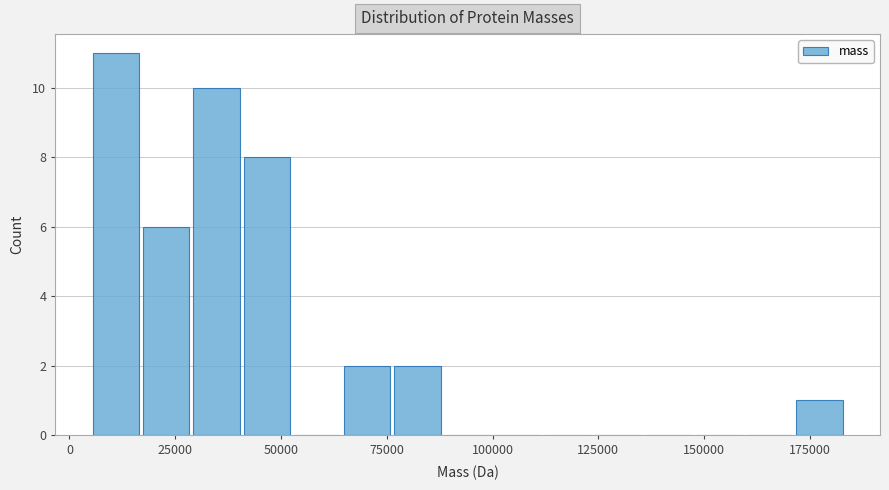

Read against the x-axis, roughly where is the centre of the tallest bar?

10000